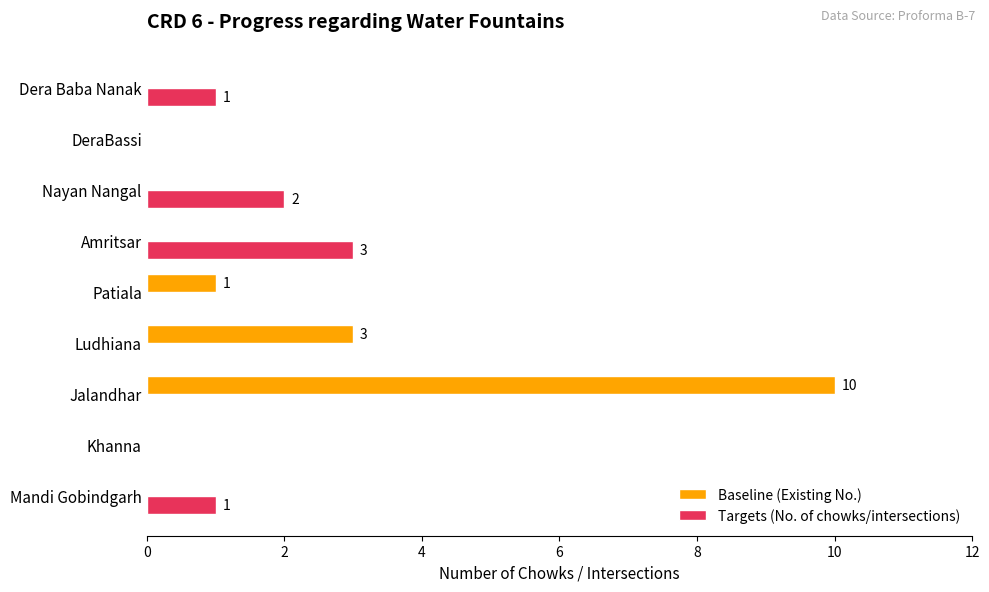

Which series has the largest total across all categories?

Baseline (Existing No.)